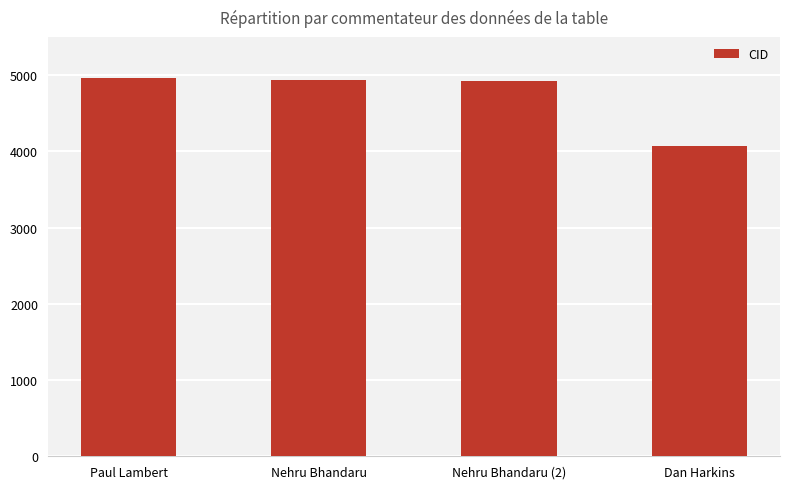

Between Paul Lambert and Dan Harkins, which is larger?

Paul Lambert